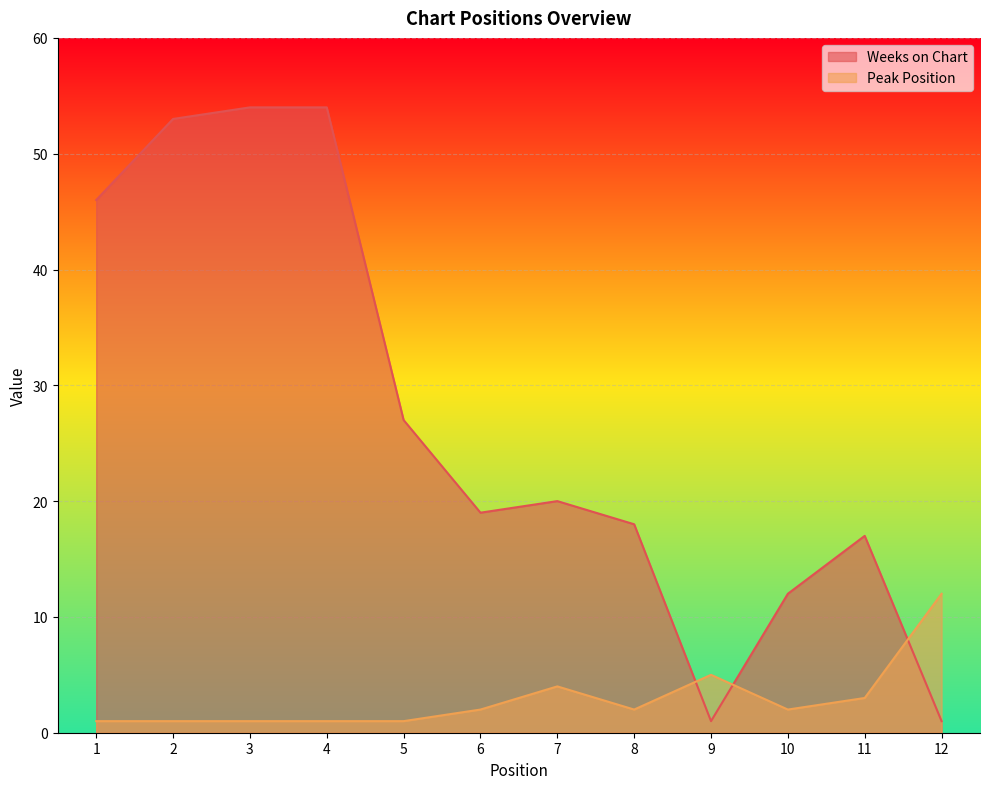

How many values in the Weeks on Chart series exceed 20?

5